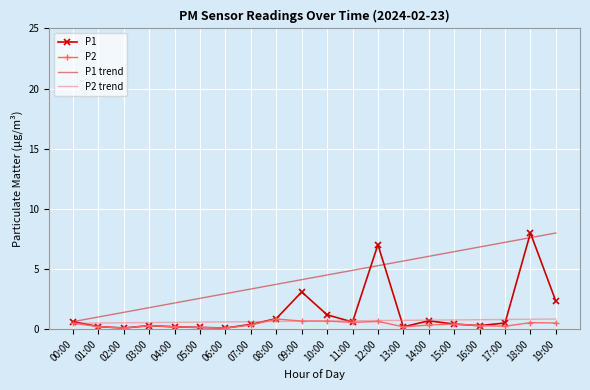

True or false: P2 has more than 1 points higher than both neighbors.

True